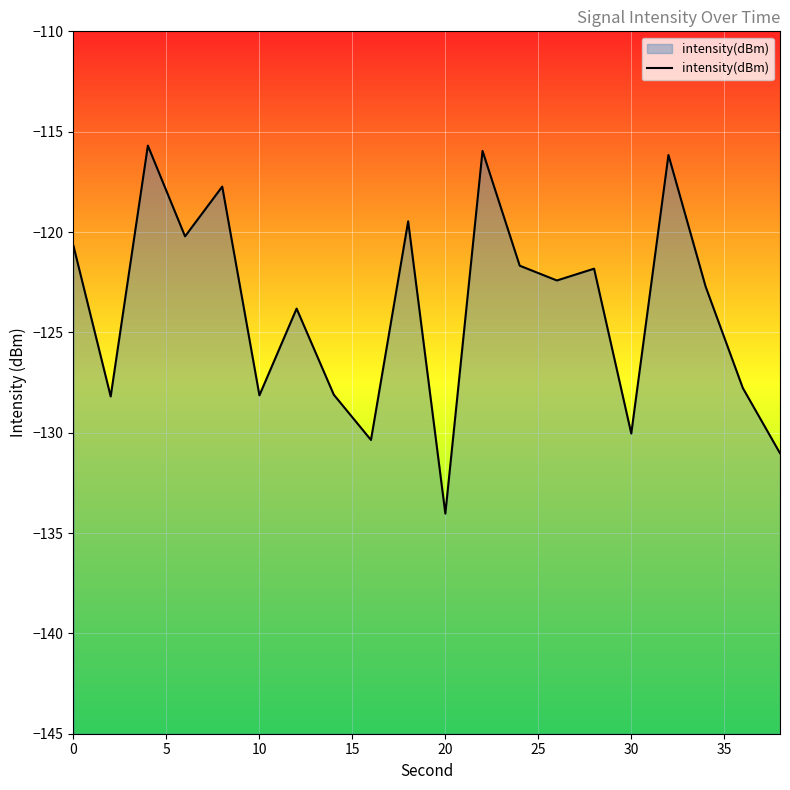

The value at 0 is -171.1. True or false?

False